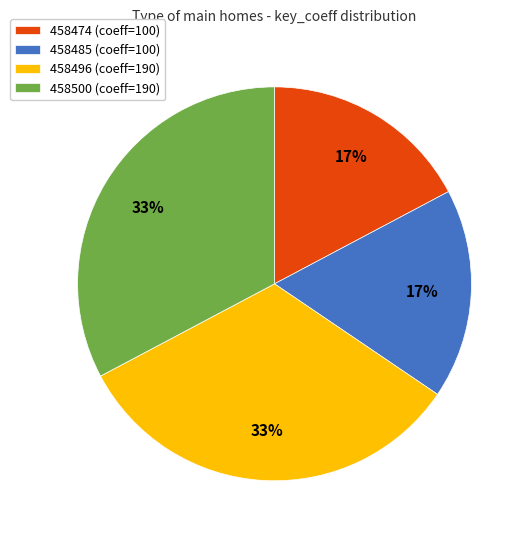

Between 458474 (coeff=100) and 458496 (coeff=190), which is larger?

458496 (coeff=190)